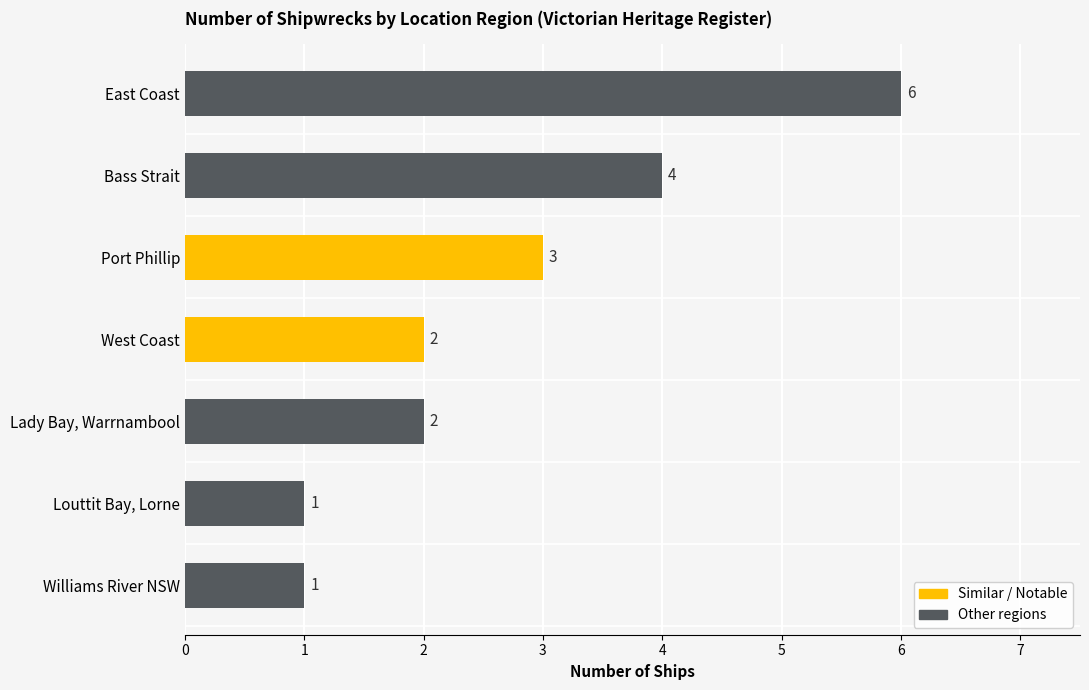

What is the maximum value shown in the chart?

6